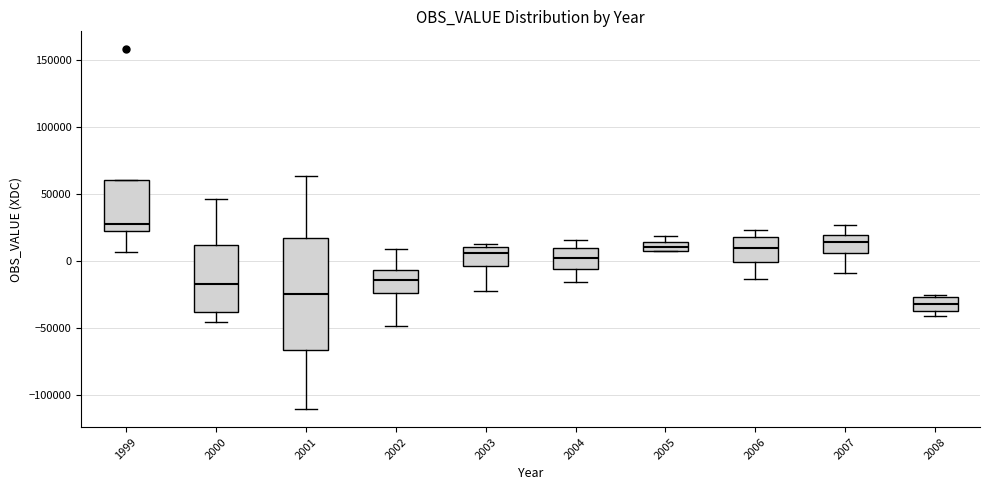

Which box has the lowest median line?

2008